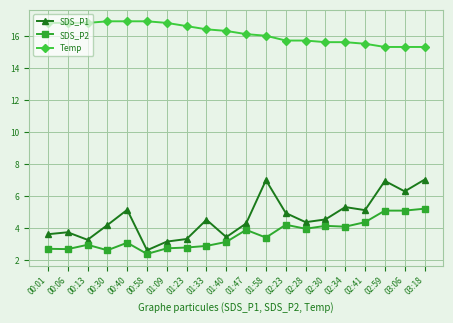

Which series has the largest total across all categories?

Temp